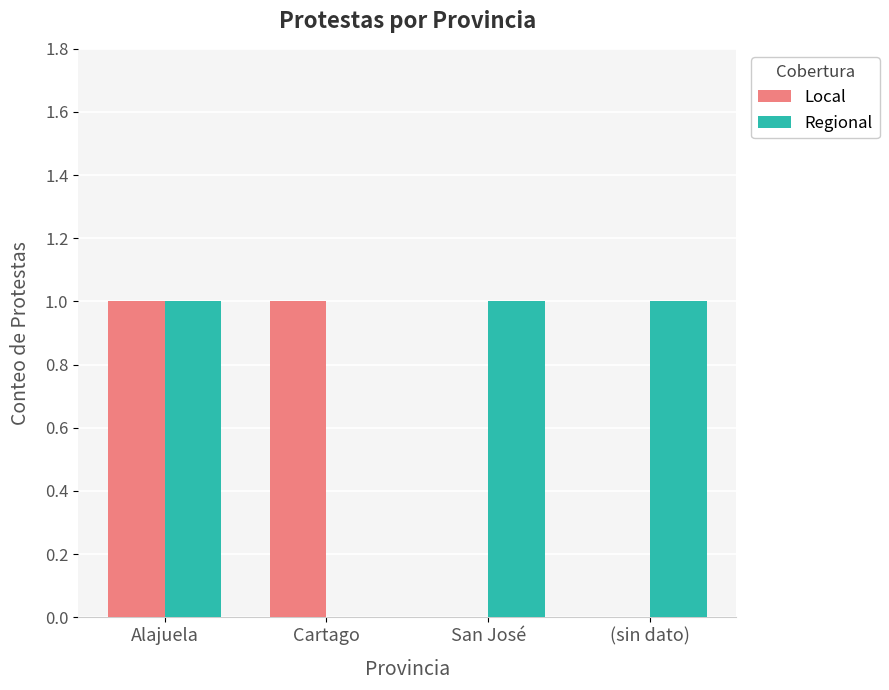

At which category is the sum across all series the highest?

Alajuela